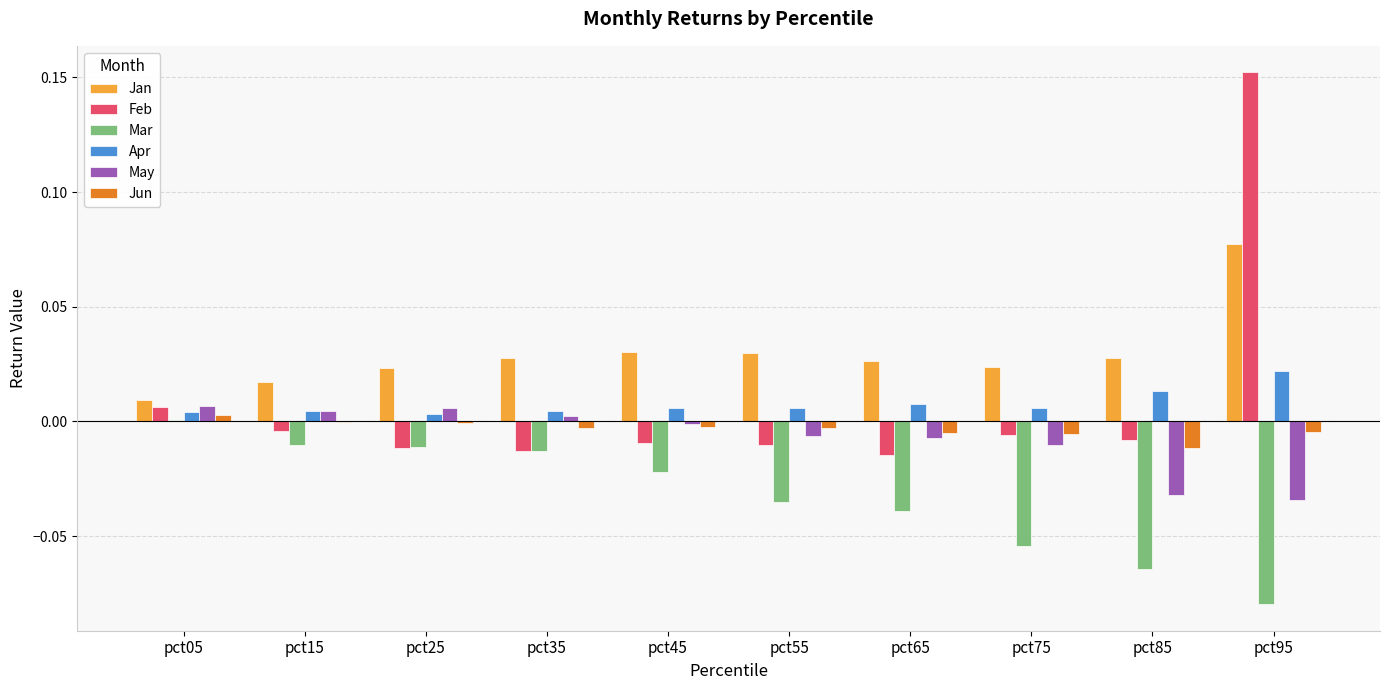

Which label corresponds to the largest value in the chart?

pct95